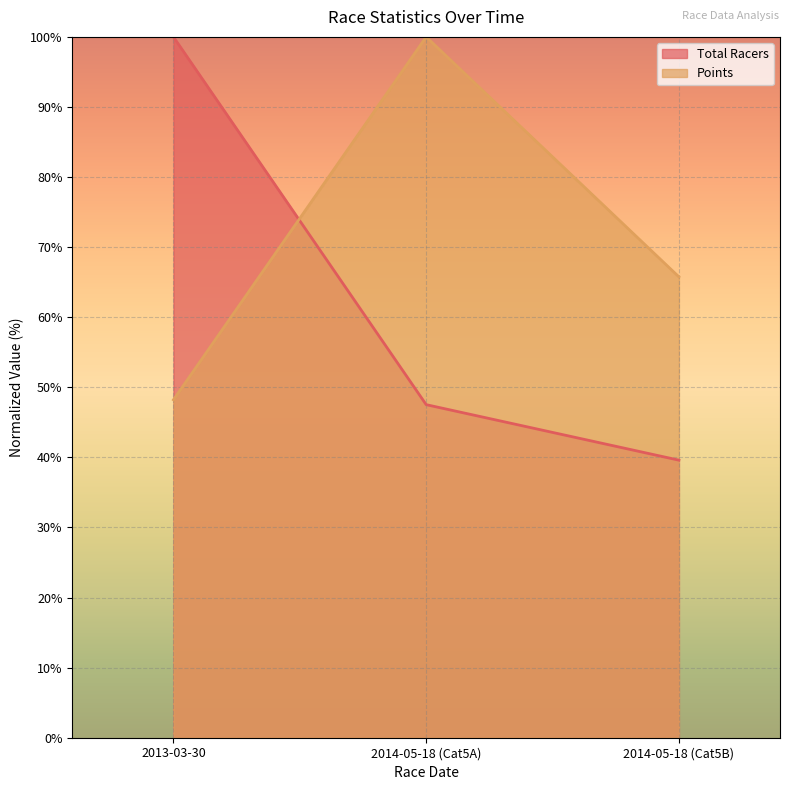

What is the average value of the Total Racers series?

62.4